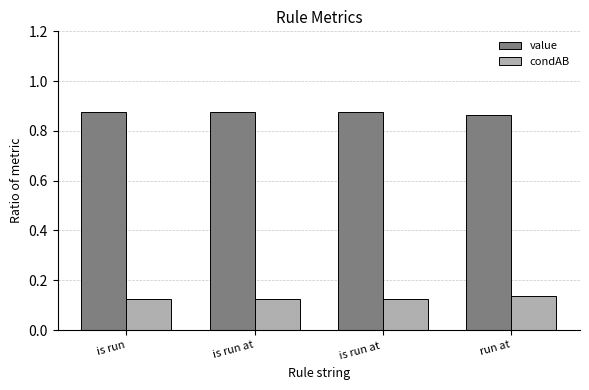

Which series has the largest total across all categories?

value